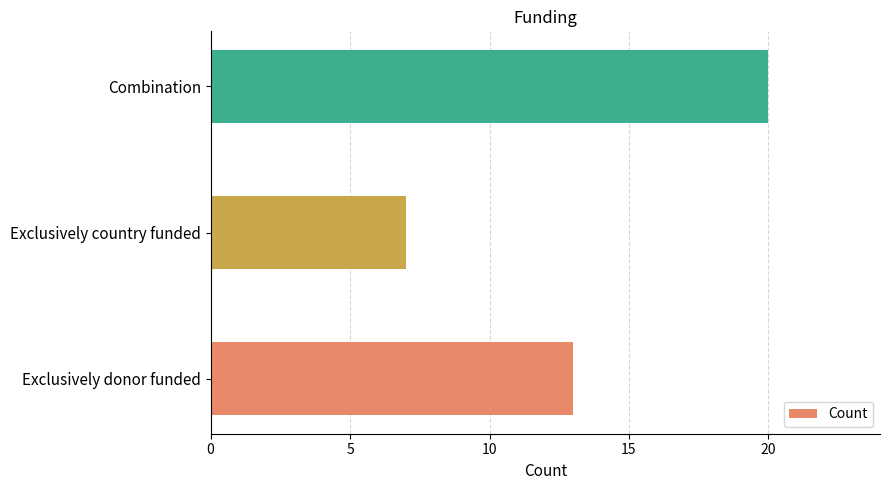

List the labels in order of value, smallest first.

Exclusively country funded, Exclusively donor funded, Combination